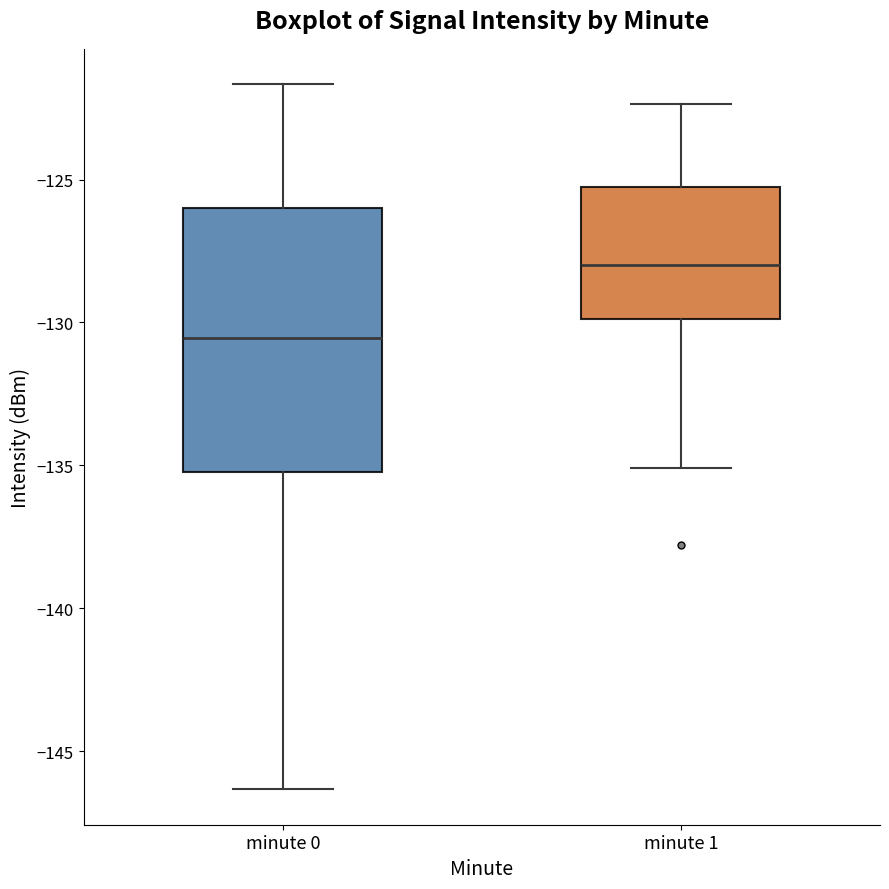

Where is the lower edge of the box for minute 1 on the y-axis? The values are not printed on the chart, so give them approximately, as read against the axis.

-130.0